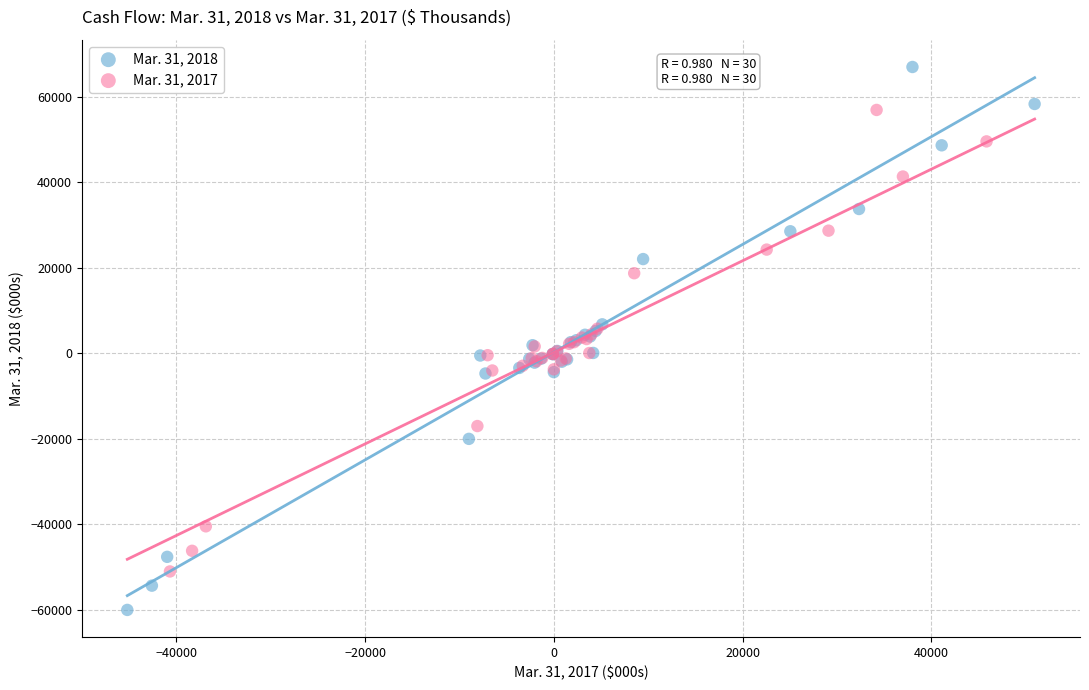

Which series has the largest Y range (max minus min)?

Mar. 31, 2018